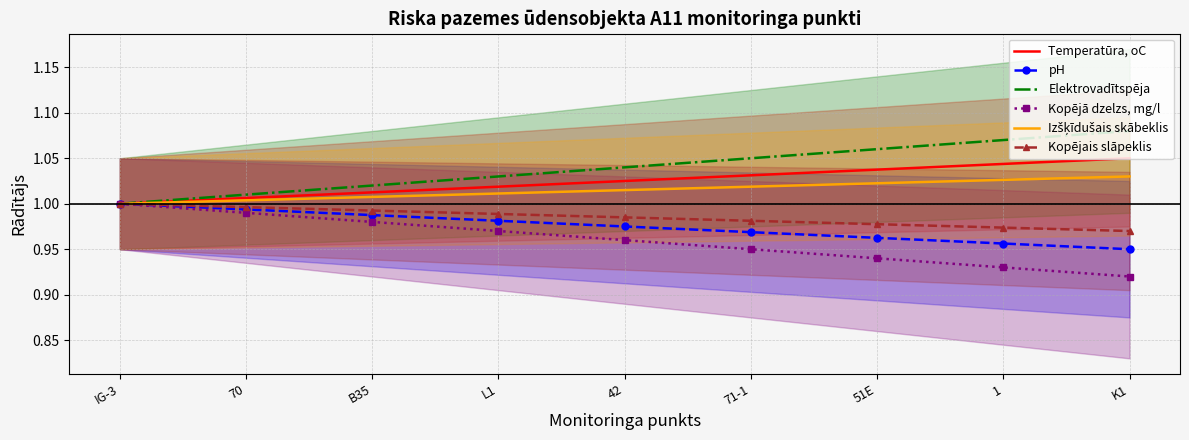

At which label is Izšķīdušais skābeklis closest to 1?

IG-3